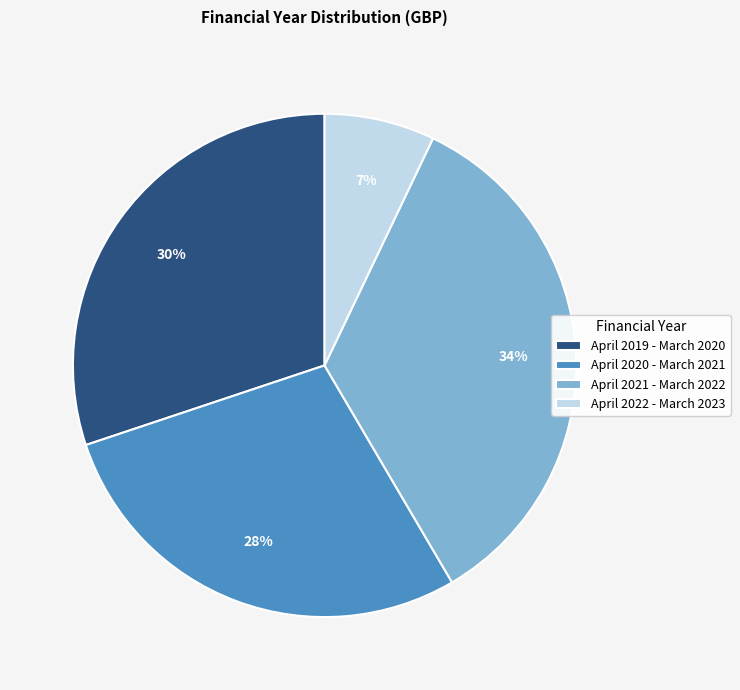

To the nearest percent, what is the difference between the April 2021 - March 2022 and April 2019 - March 2020 slice percentages?

4%